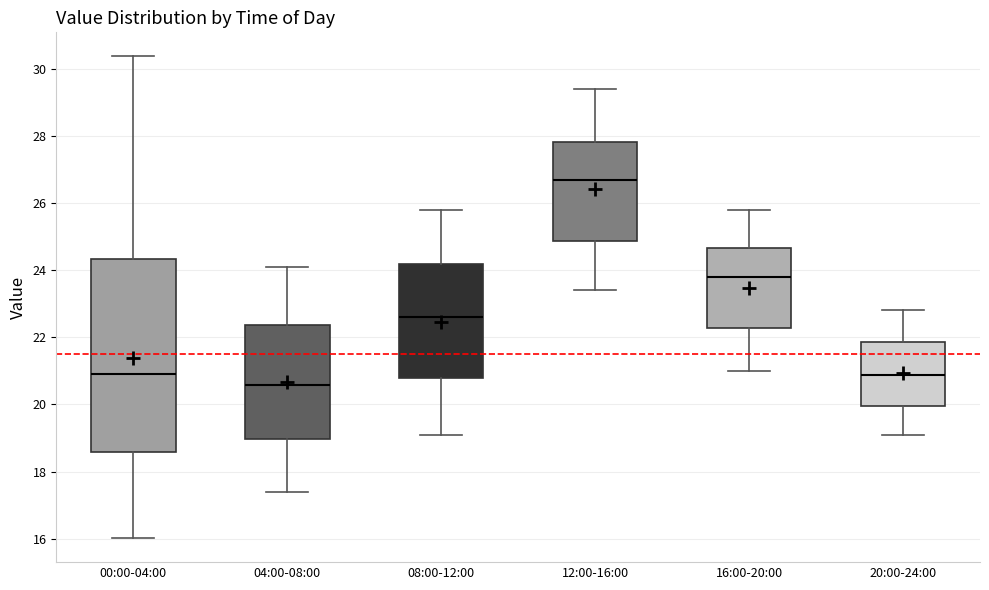

Where is the upper edge of the box for 20:00-24:00 on the y-axis? The values are not printed on the chart, so give them approximately, as read against the axis.

21.8